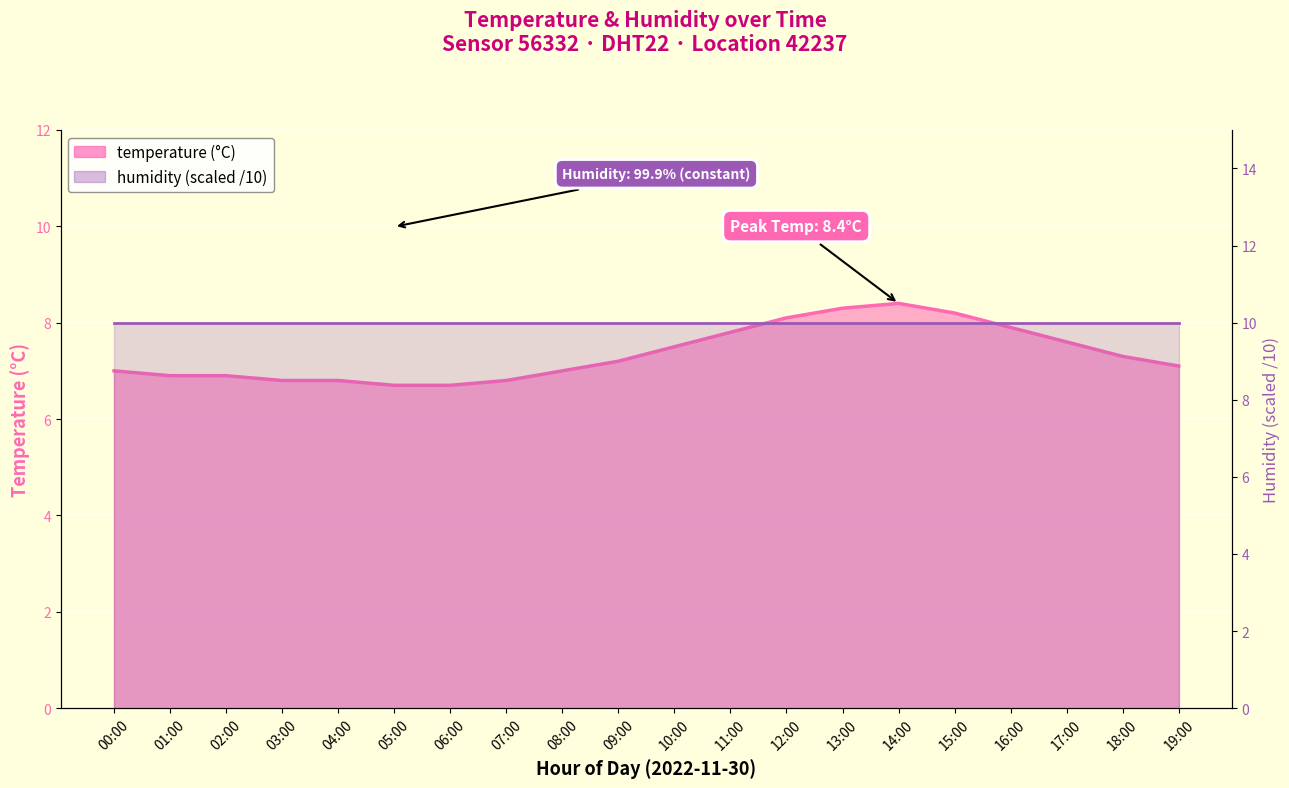

Does the chart display data point markers on the line(s)?

No